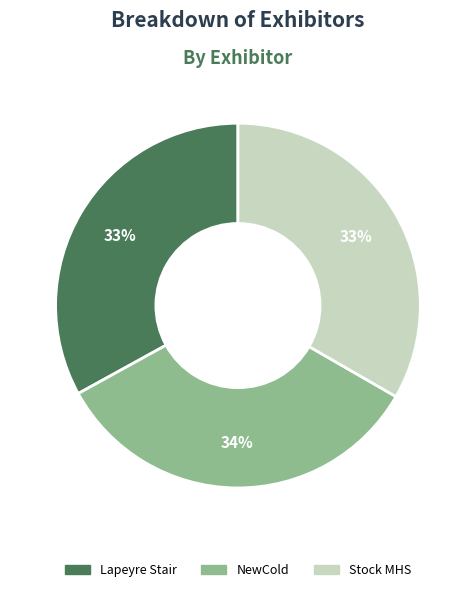

Is the sum of Lapeyre Stair and NewCold greater than half?

Yes